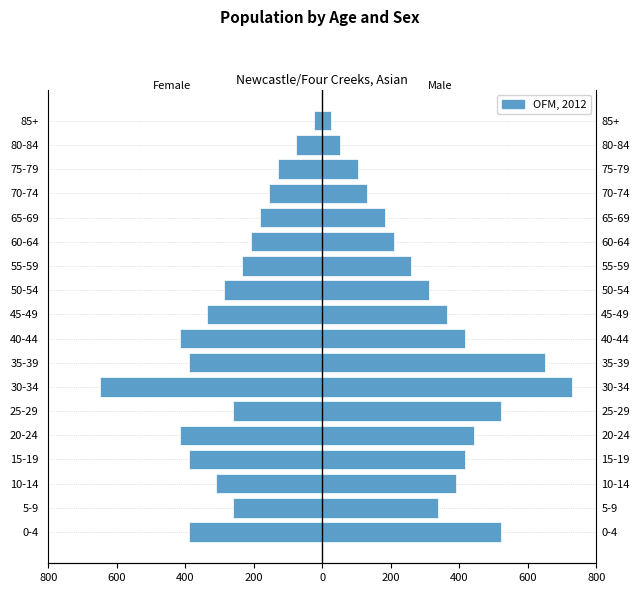

Which series has the largest total across all categories?

Male